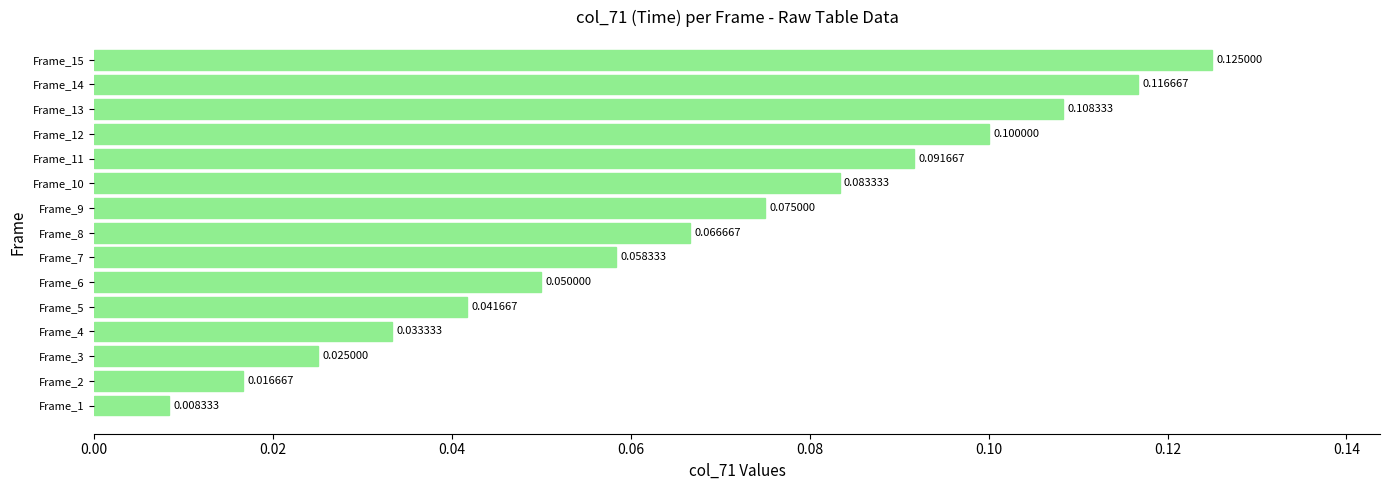

Rank the categories by value from highest to lowest.

Frame_15, Frame_14, Frame_13, Frame_12, Frame_11, Frame_10, Frame_9, Frame_8, Frame_7, Frame_6, Frame_5, Frame_4, Frame_3, Frame_2, Frame_1